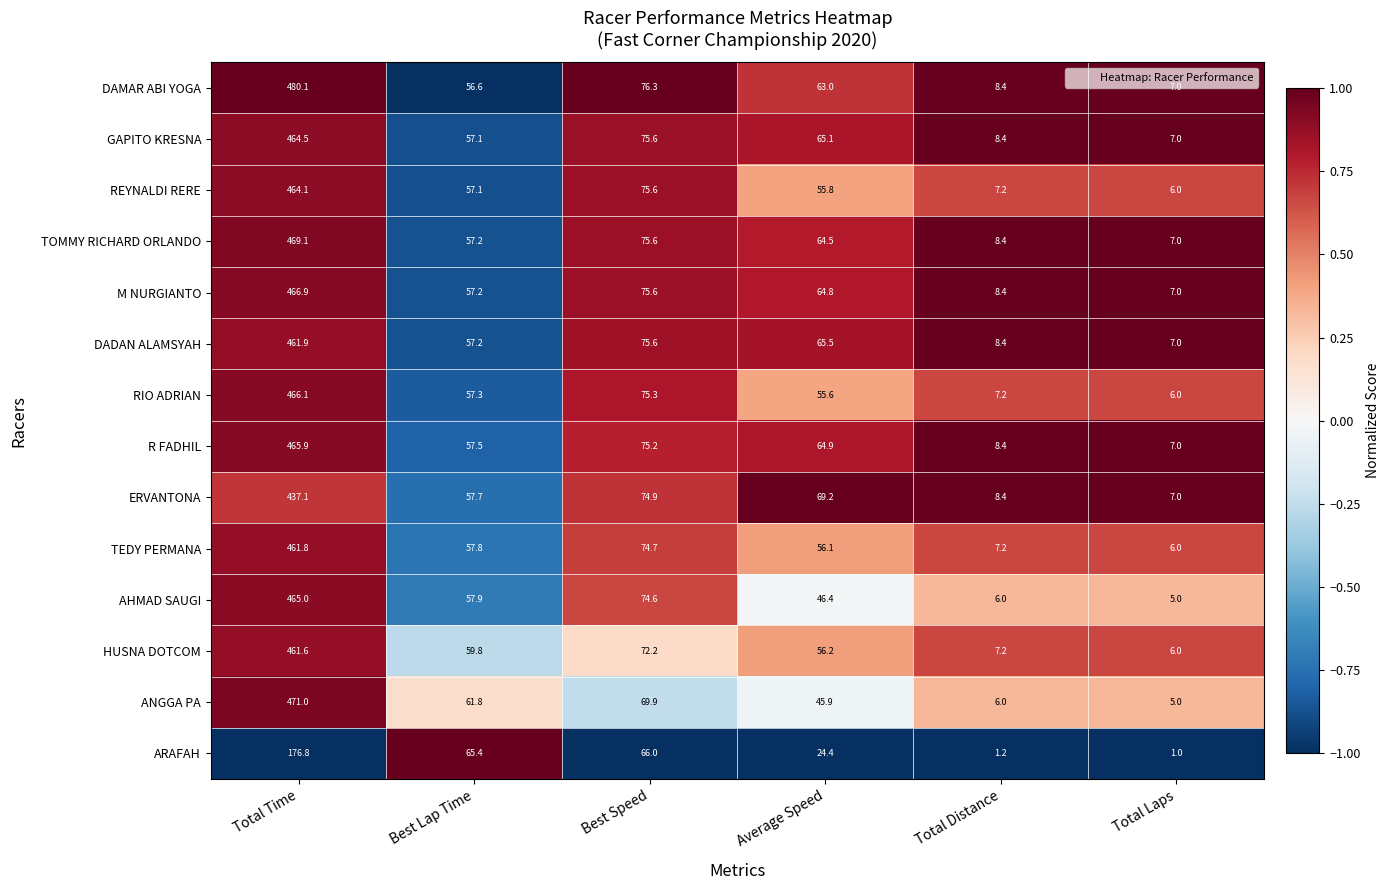

At which label is GAPITO KRESNA closest to 235?

Best Speed